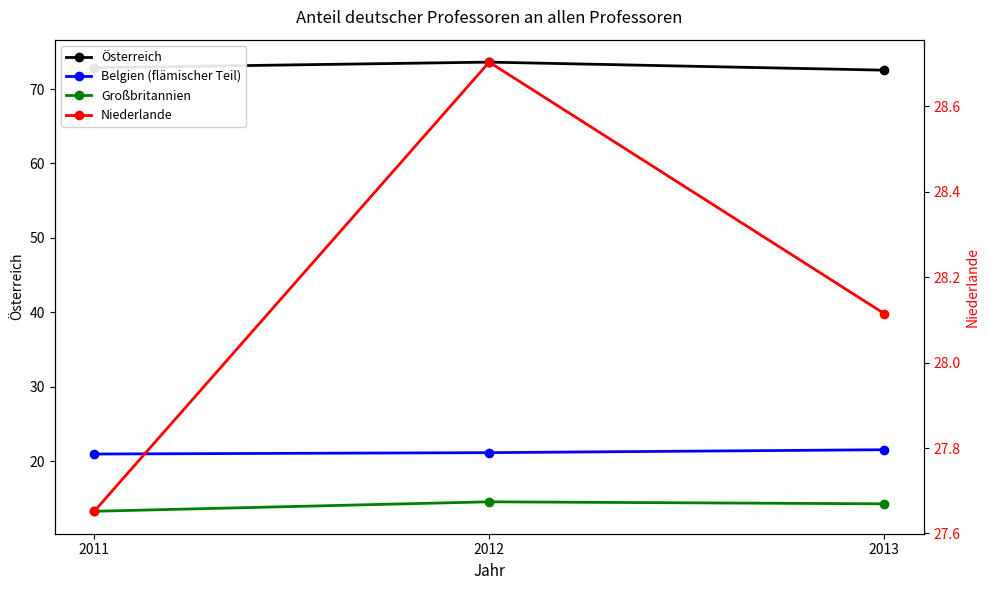

Reading left to right, list all the values displayed in this chart.

Österreich: 72.9	73.6	72.5
Belgien (flämischer Teil): 20.9	21.1	21.5
Großbritannien: 13.2	14.5	14.2
Niederlande: 27.7	28.7	28.1